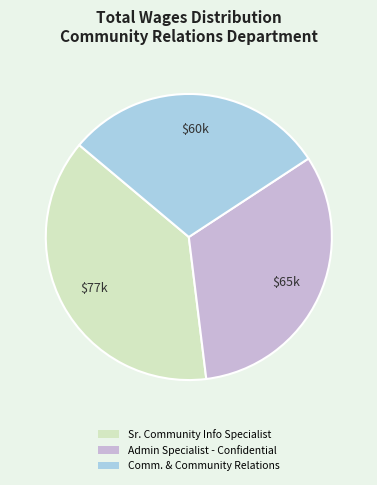

Does any single category account for the majority?

No